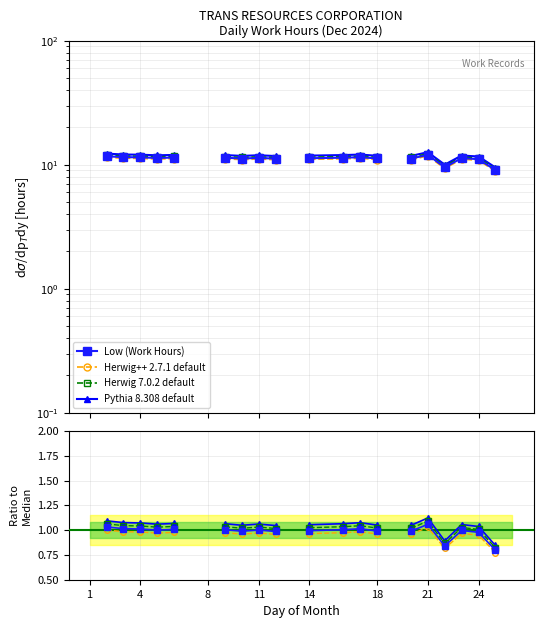

Where is the first local minimum for Herwig++ 2.7.1 default?

14